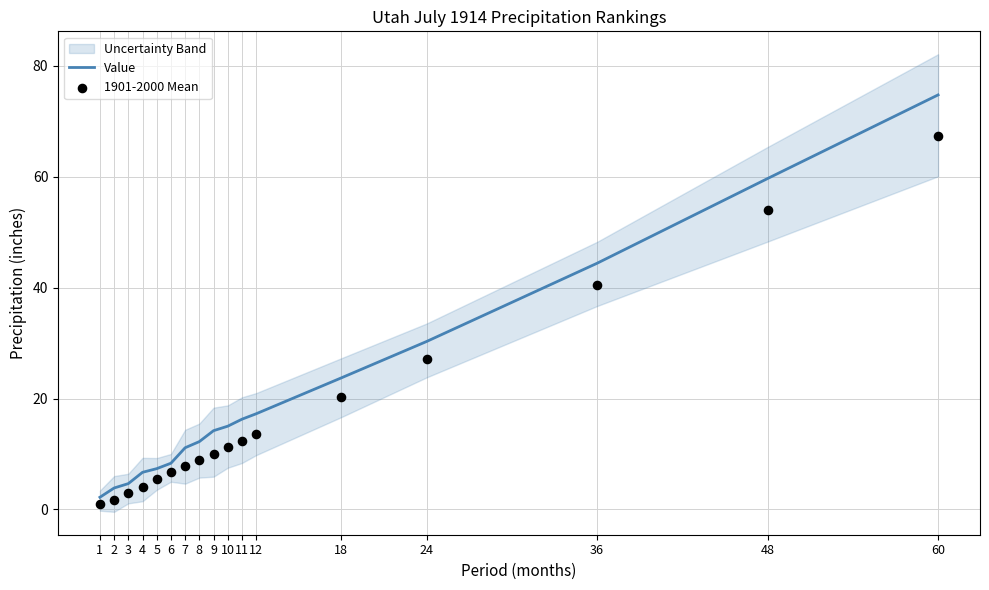

Is the value of 1901-2000 Mean at 9 greater than the value of Value at 6?

Yes